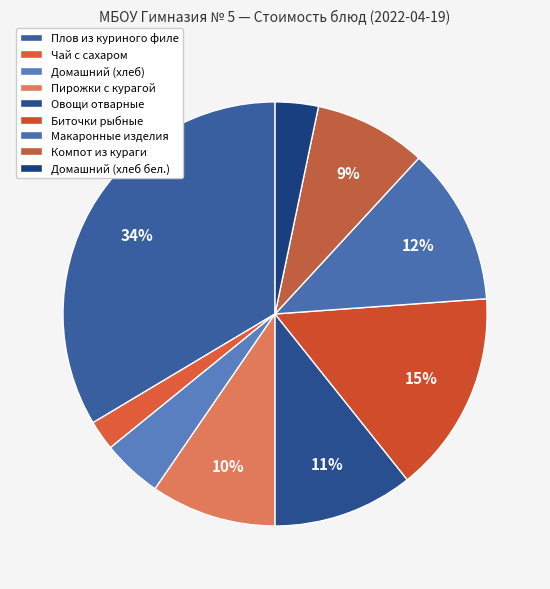

What is the largest slice in the pie chart?

Плов из куриного филе